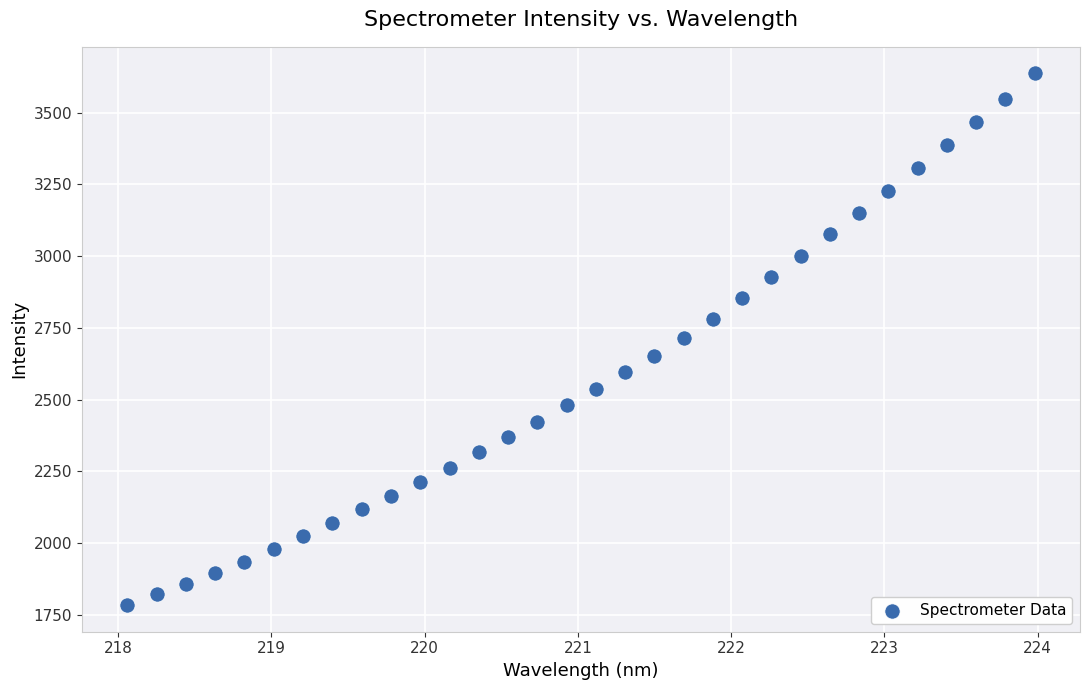

What is the range of X values (max minus min)?

5.9